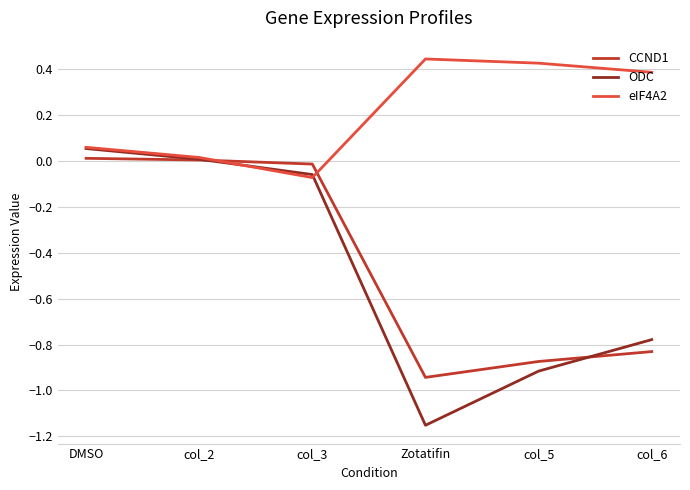

In eIF4A2, how many points are lower than both neighbors (excluding endpoints)?

1